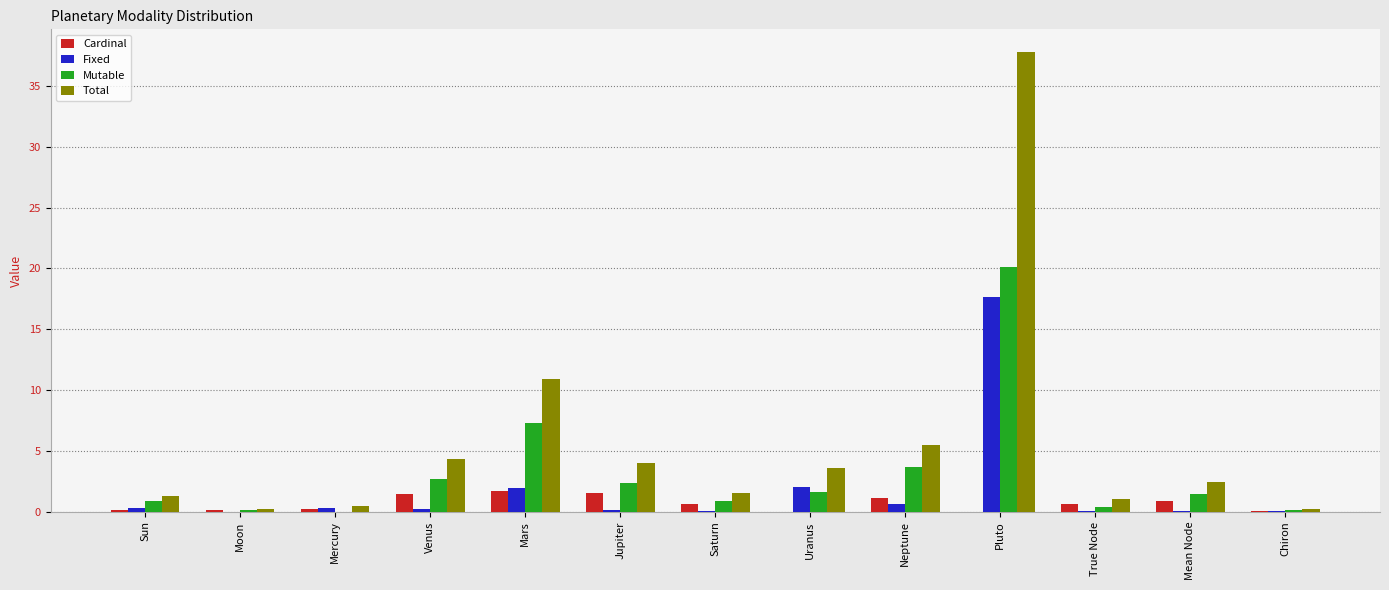

What is the sum of all Fixed values?

23.3